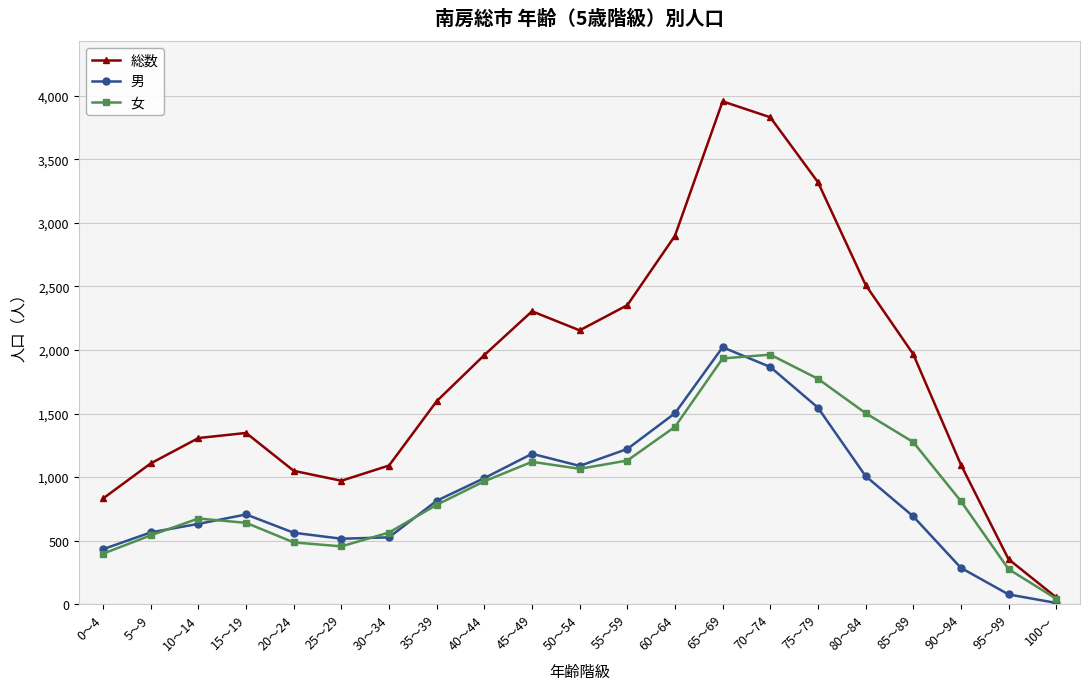

At 25～29, list the series in order from smallest to largest.

女, 男, 総数